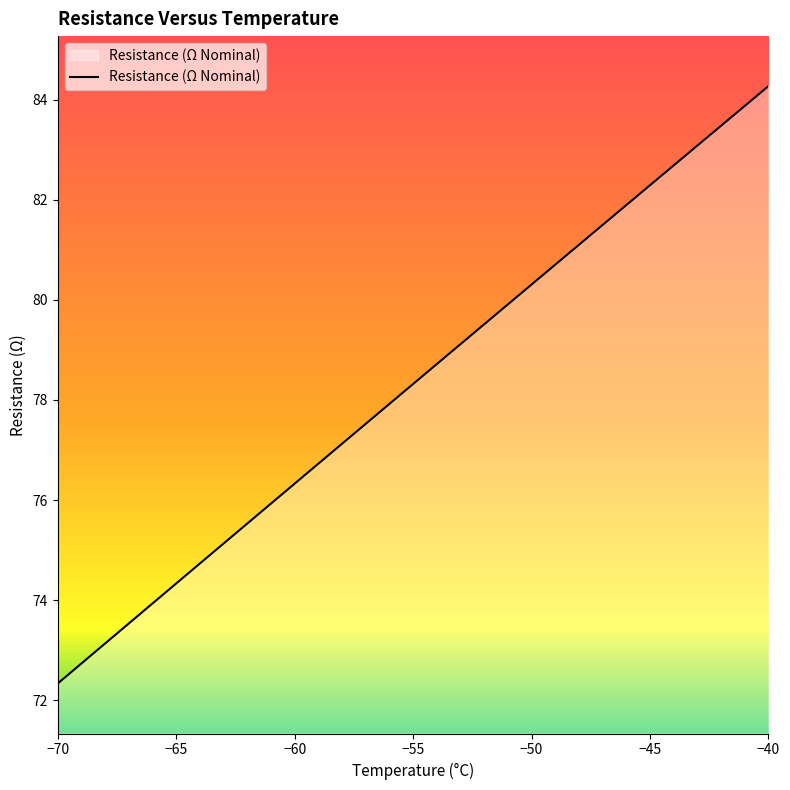

What is the smallest value displayed?

72.3